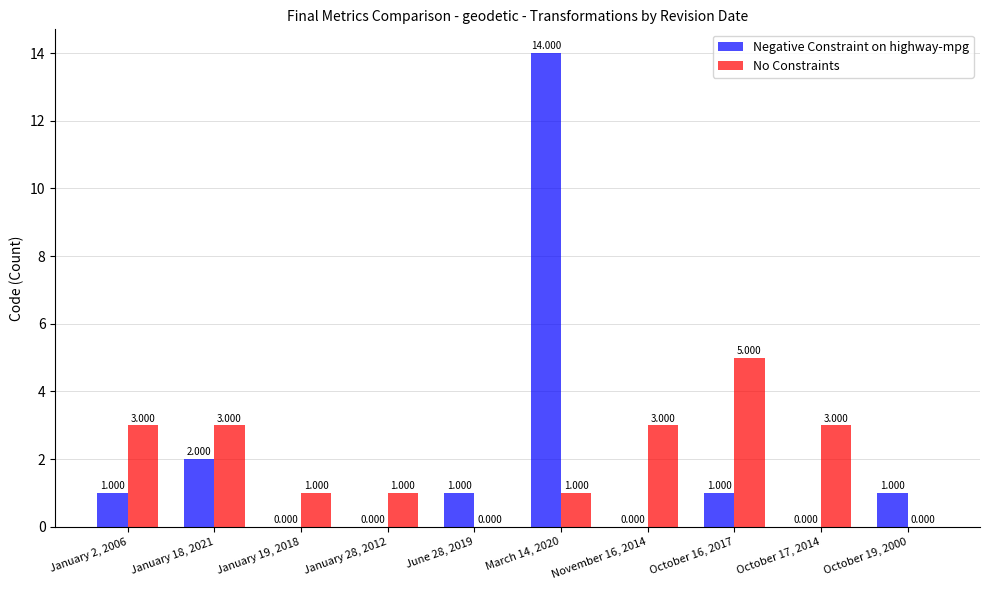

Which series changed the most between October 17, 2014 and October 19, 2000?

No Constraints